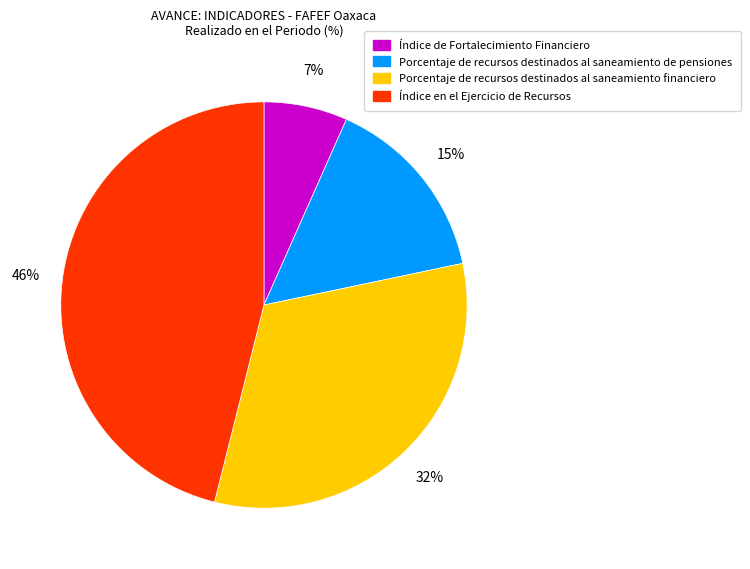

To the nearest percent, what percentage of the pie is Porcentaje de recursos destinados al saneamiento financiero?

32%